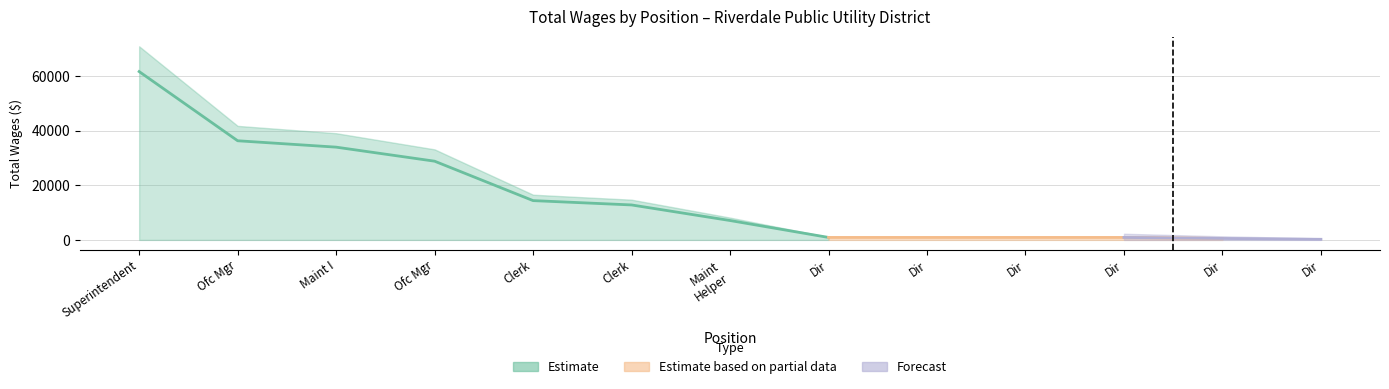

Reading left to right, transcribe all the data shown in this chart.

Superintendent=61586	Office Manager=36272	Maintenance I=33937	Office Manager=28800	Clerk=14375	Clerk=12790	Maintenance Helper=7090	Director=900	Director=900	Director=900	Director=900	Director=525	Director=225